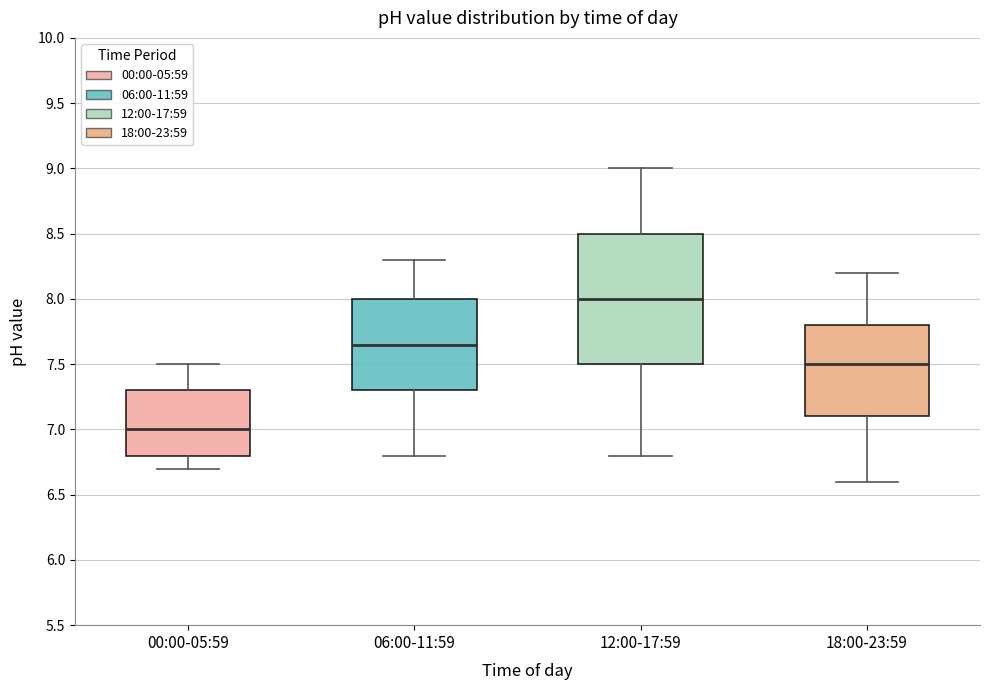

Comparing the boxes themselves (not the whiskers), which one is the tallest?

12:00-17:59